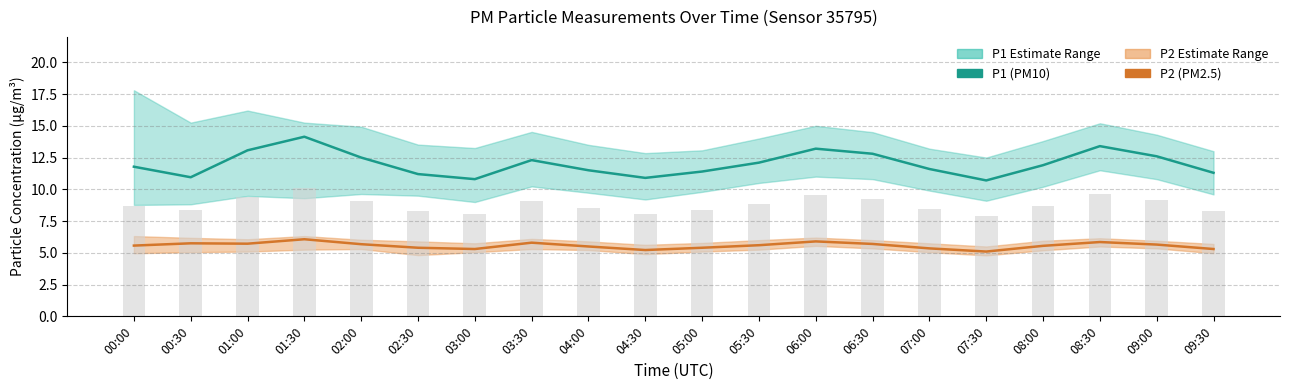

The P2 (PM2.5) series shows 5.6 at 05:30. True or false?

True